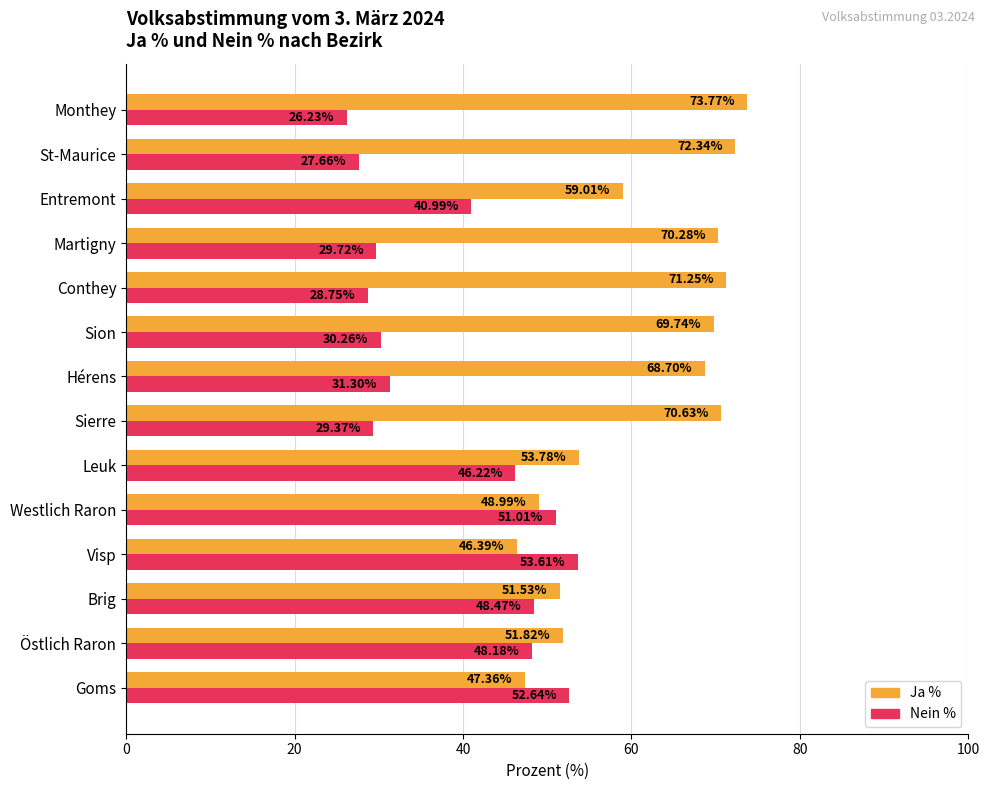

Is the value of Nein % at Leuk greater than the value of Ja % at Sierre?

No